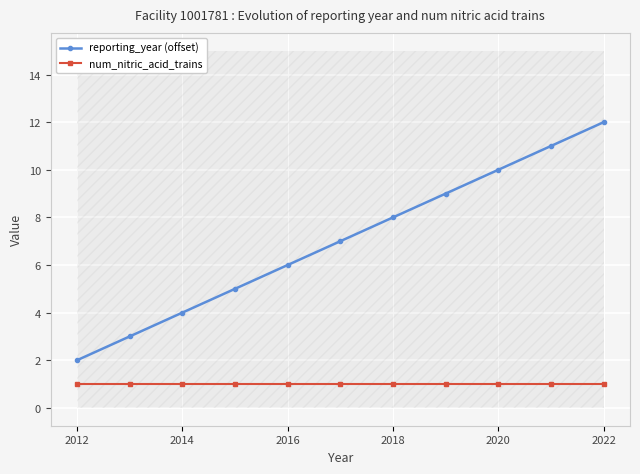

True or false: reporting_year (offset) and num_nitric_acid_trains intersect in this chart.

False